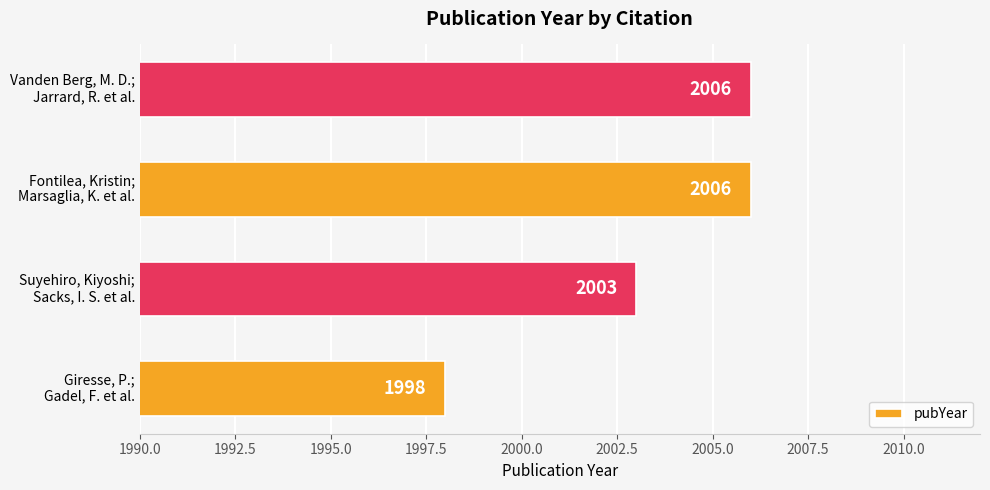

Does the chart contain any negative values?

No